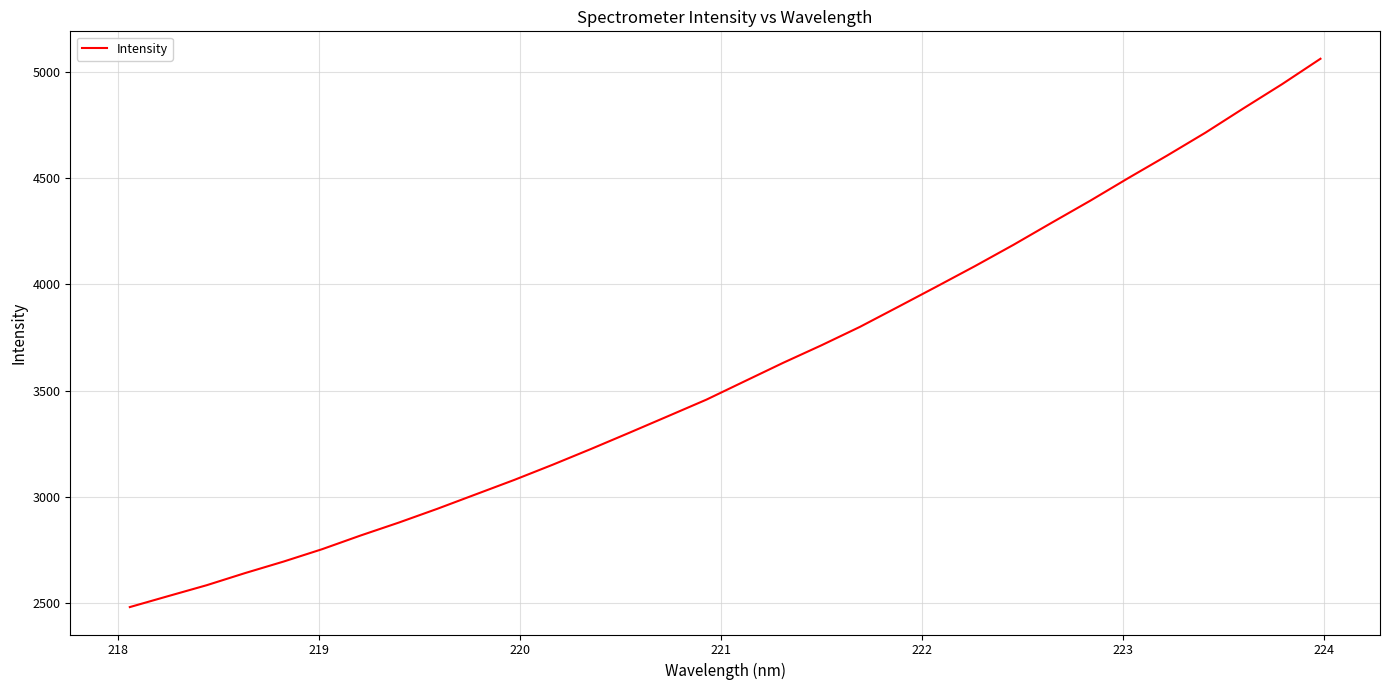

Is this an area chart (filled region under the line)?

No